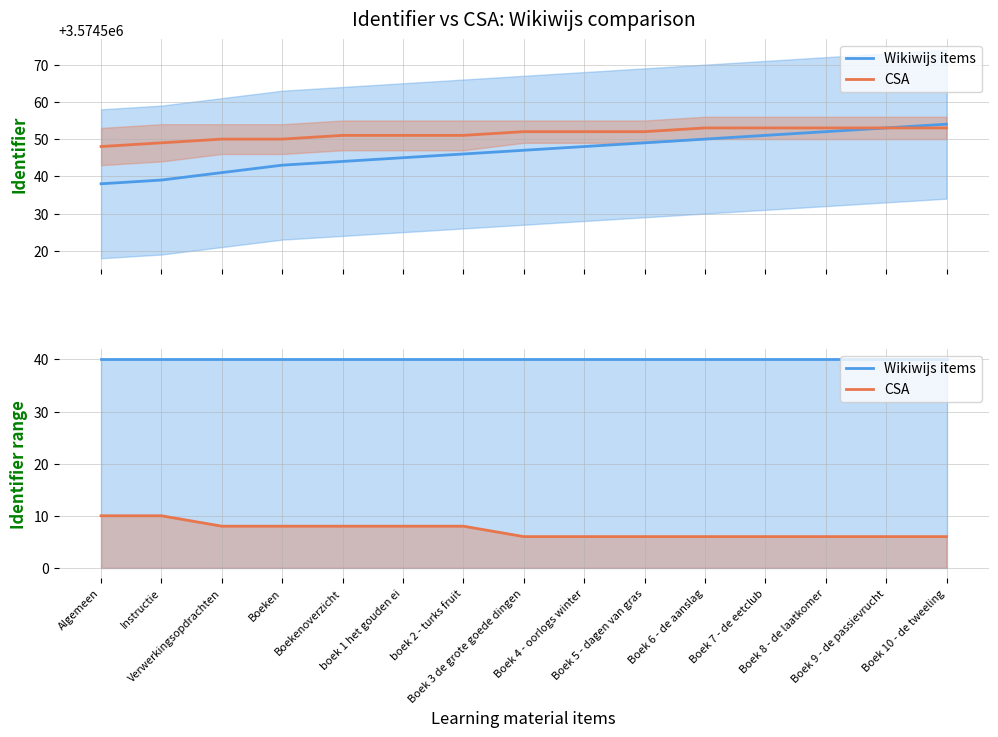

What is the label of the 3rd point from the left?

Verwerkingsopdrachten